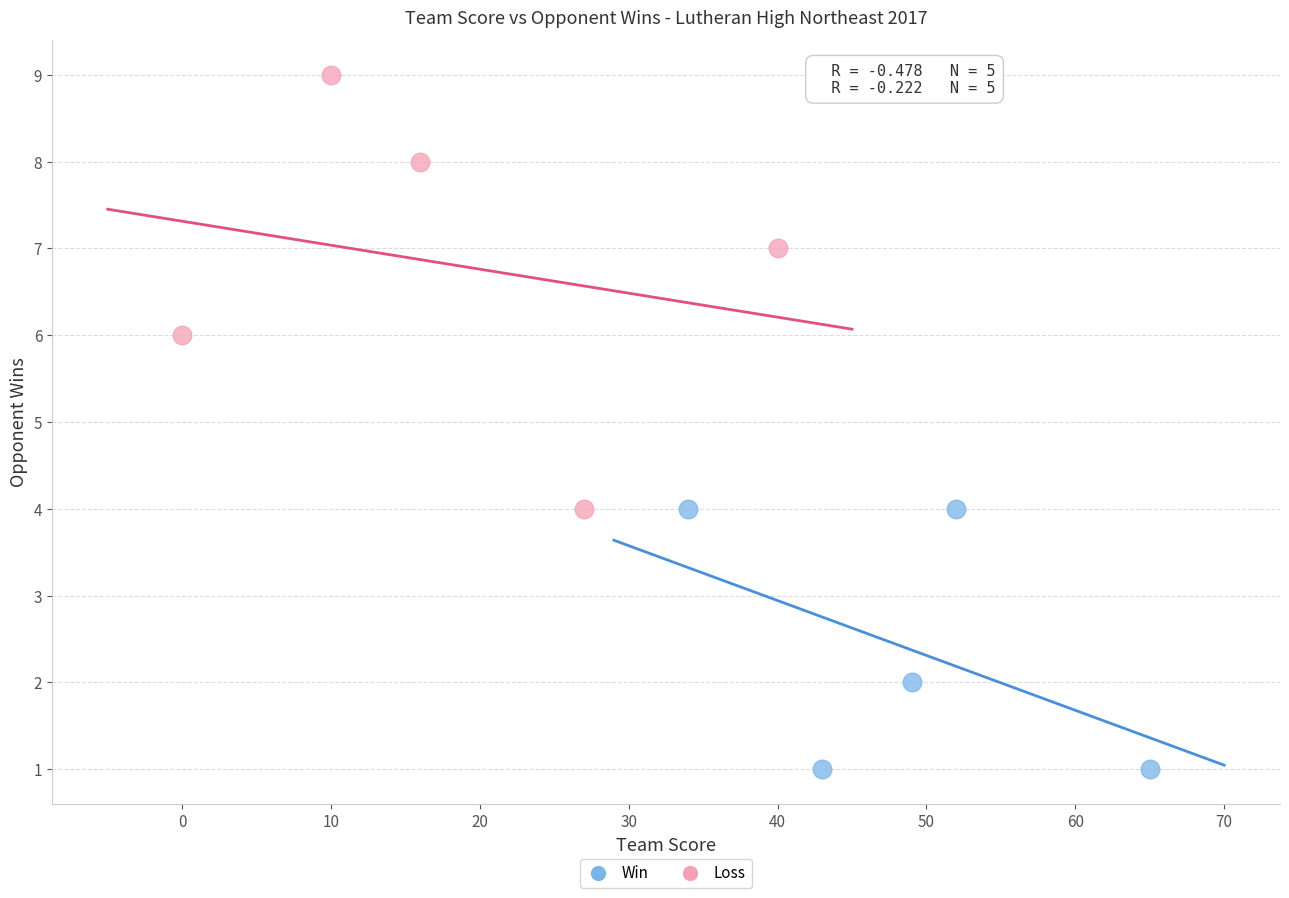

Which series has the widest spread of Y values?

Loss